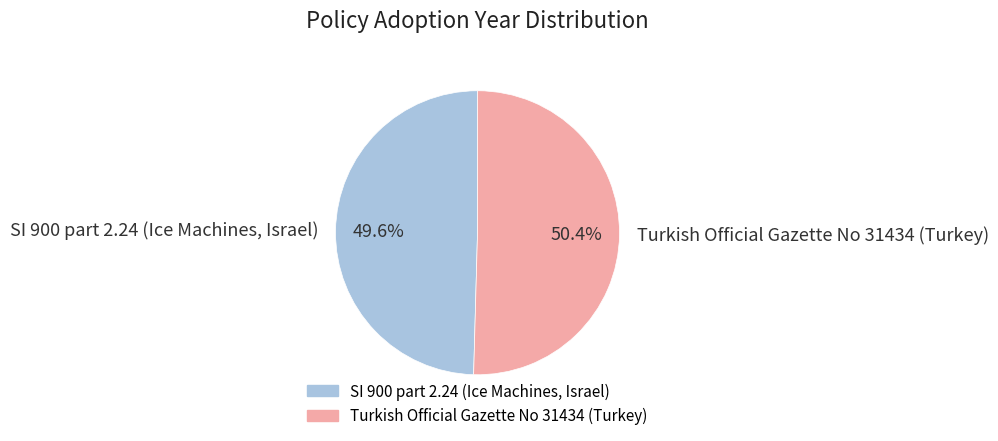

Is it true that SI 900 part 2.24 (Ice Machines, Israel) is 50% of the pie?

True